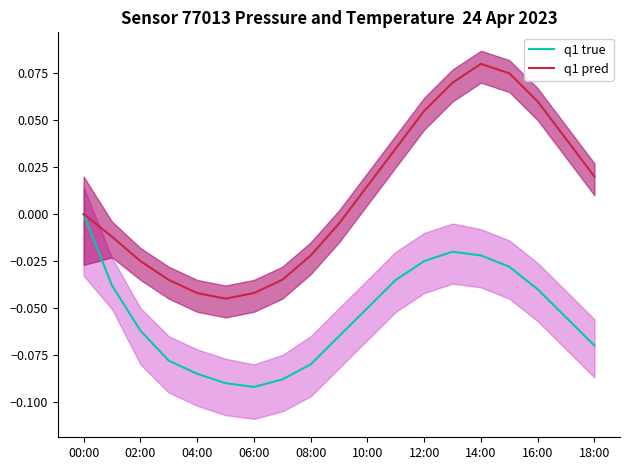

The value of q1 true at 16:00 is -0.1. True or false?

False